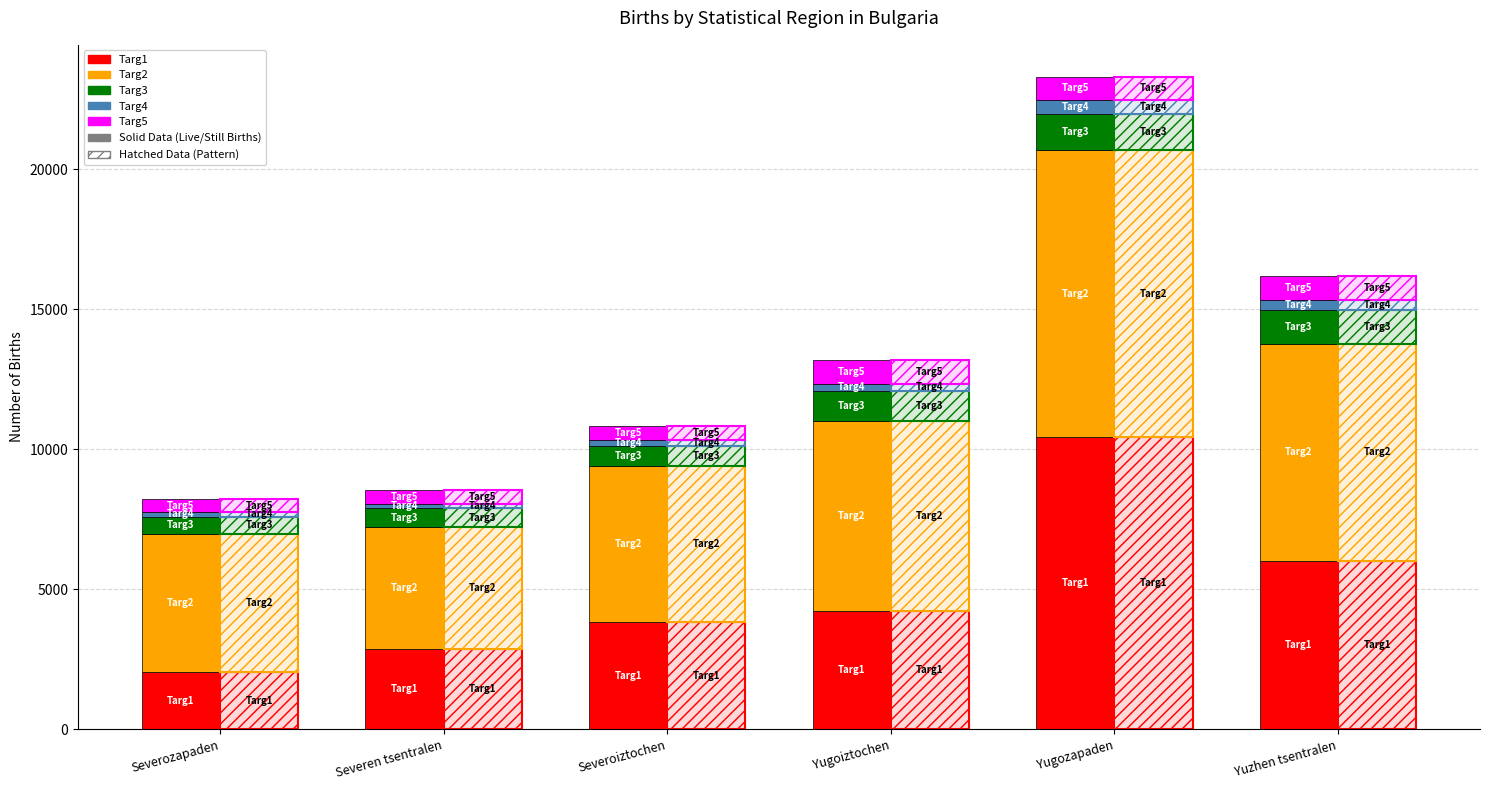

What is the label of the 4th bar from the left?

Yugoiztochen